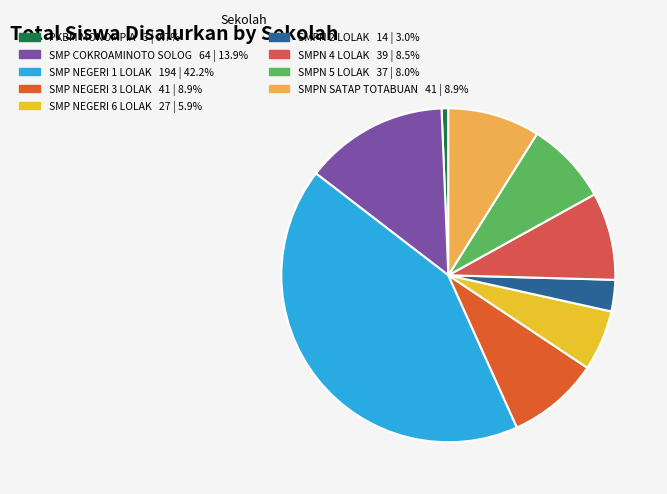

To the nearest percent, what percentage of the pie is SMP NEGERI 3 LOLAK?

9%